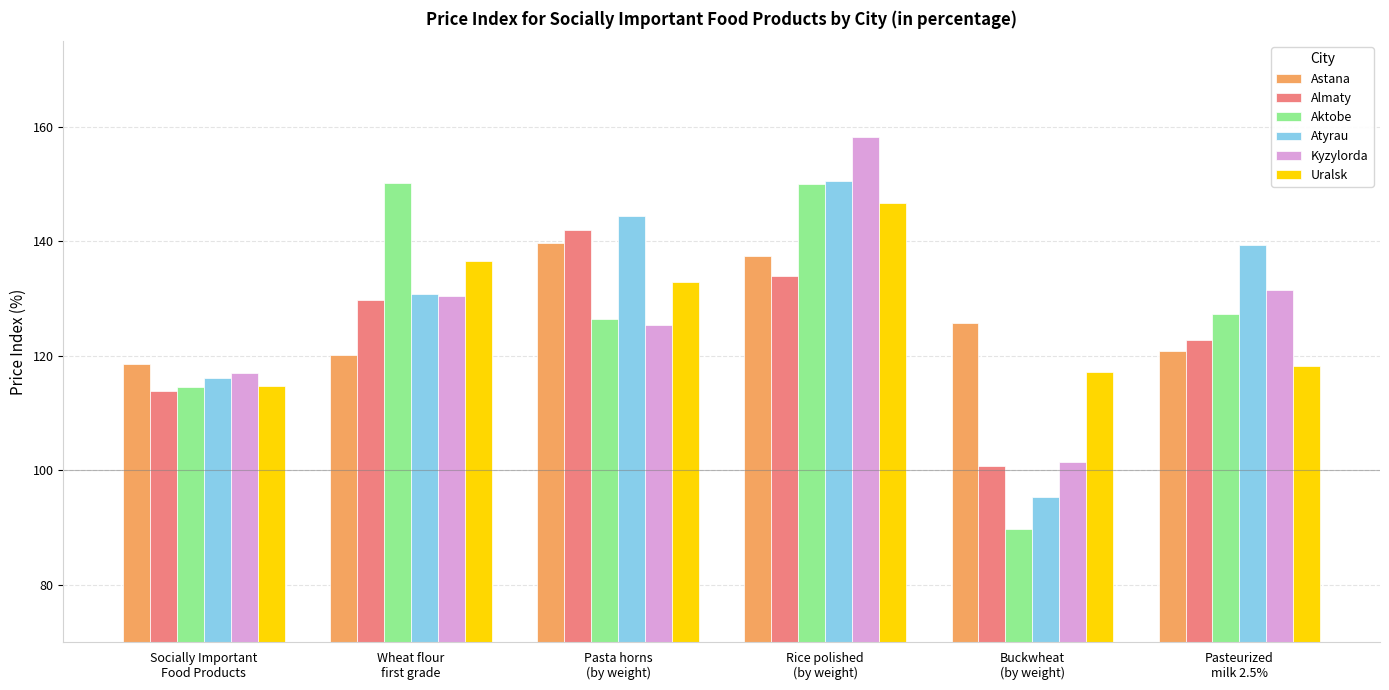

What value does the Almaty series have at Buckwheat
(by weight)?

100.7